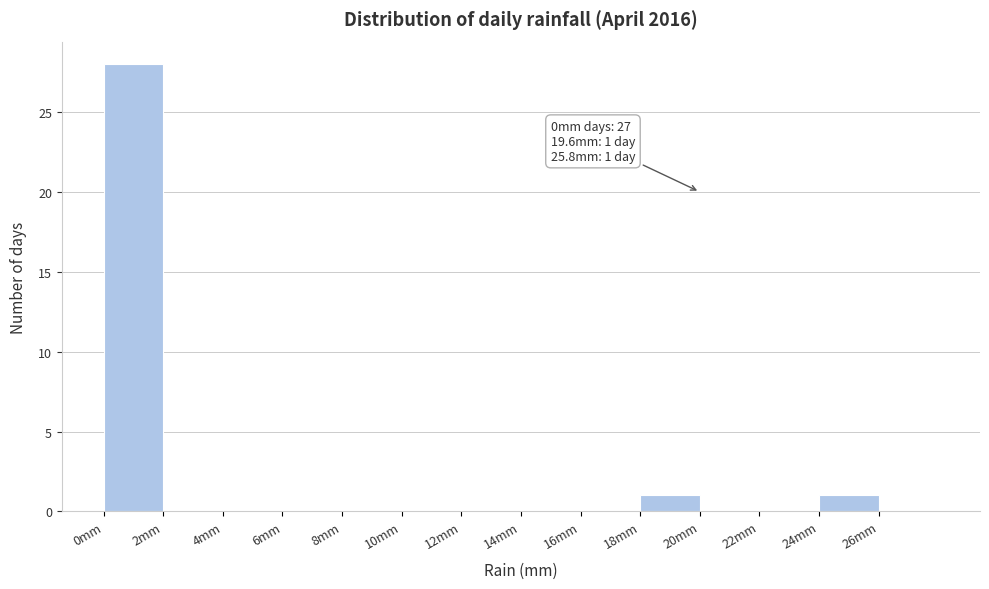

Which range on the x-axis has the tallest bar?

0 to 2